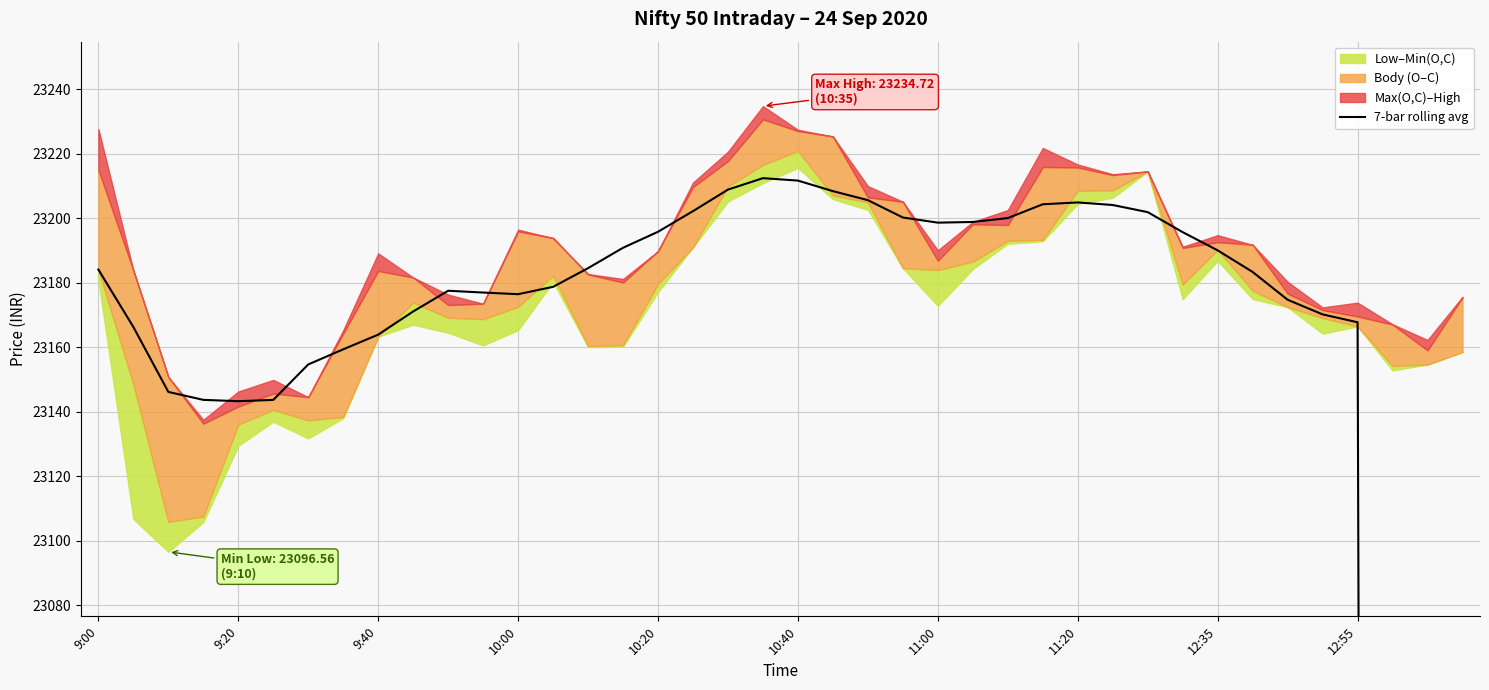

How many lines are shown in the chart?

1